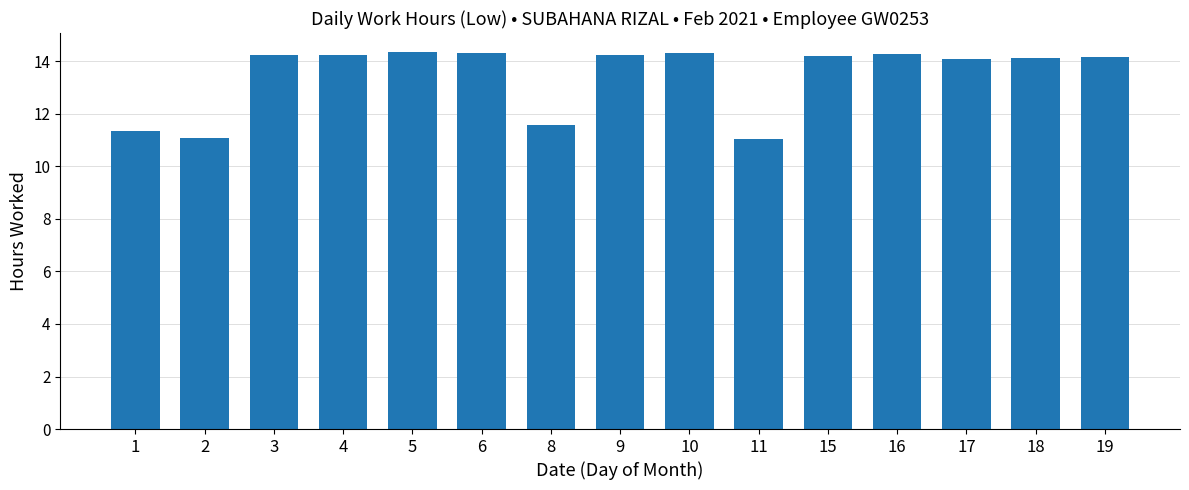

What is the value of the 4th bar from the left?

14.3